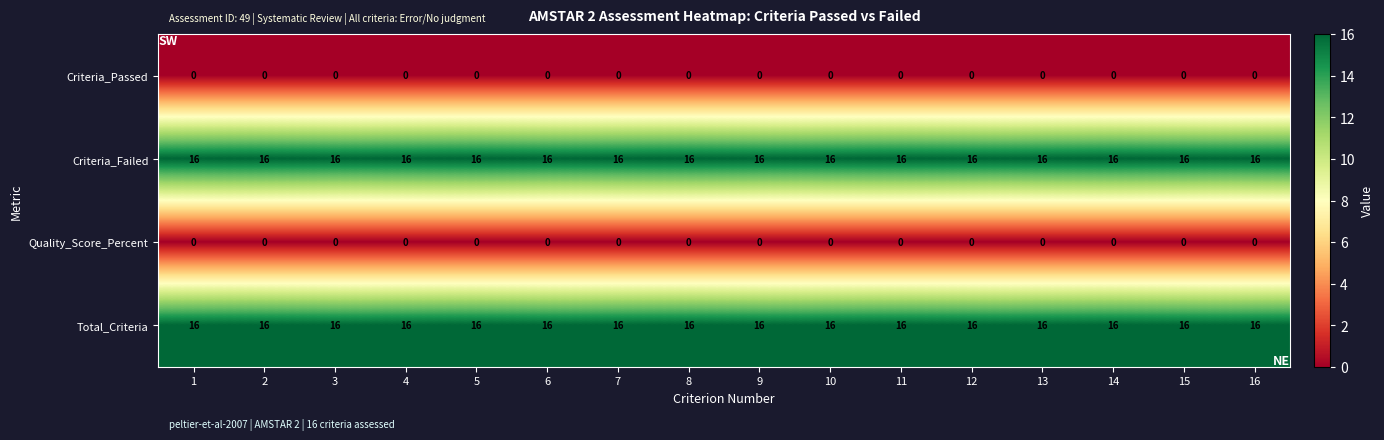

What is the sum of the Criteria_Failed values at 11 and 15?

32